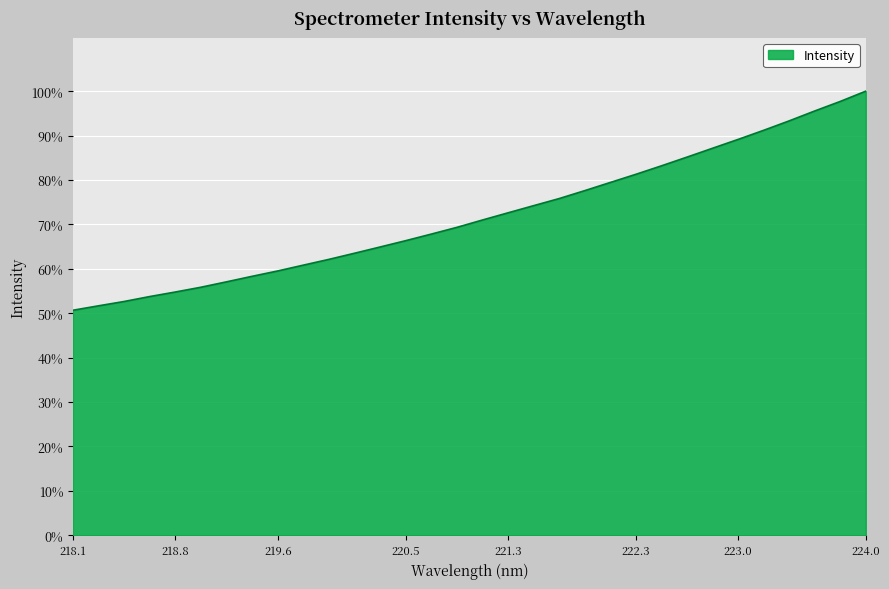

Rank the categories by value from lowest to highest.

218.0596, 218.2508, 218.442, 218.6332, 218.8244, 219.0156, 219.2067, 219.3979, 219.589, 219.7801, 219.9712, 220.1623, 220.3533, 220.5444, 220.7354, 220.9264, 221.1174, 221.3083, 221.4993, 221.6902, 221.8812, 222.0721, 222.263, 222.4538, 222.6447, 222.8355, 223.0264, 223.2172, 223.408, 223.5987, 223.7895, 223.9802